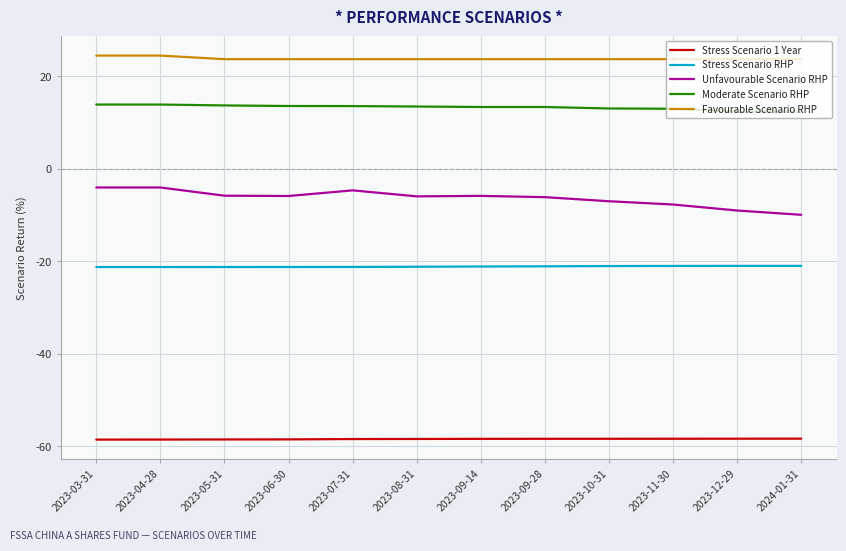

The Moderate Scenario RHP series shows 12.4 at 2023-12-29. True or false?

True